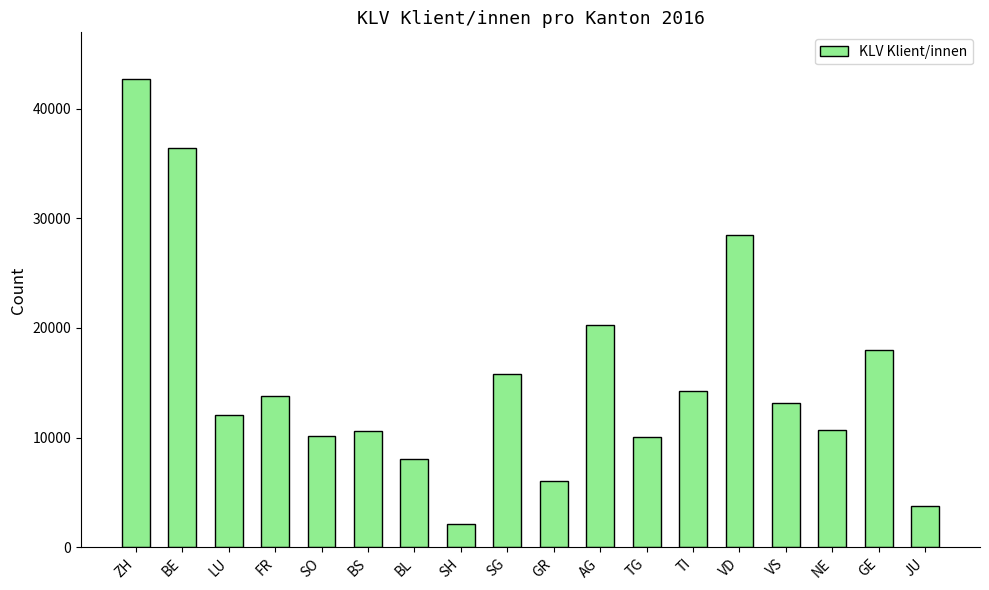

At which category does the chart reach its peak across all series?

ZH